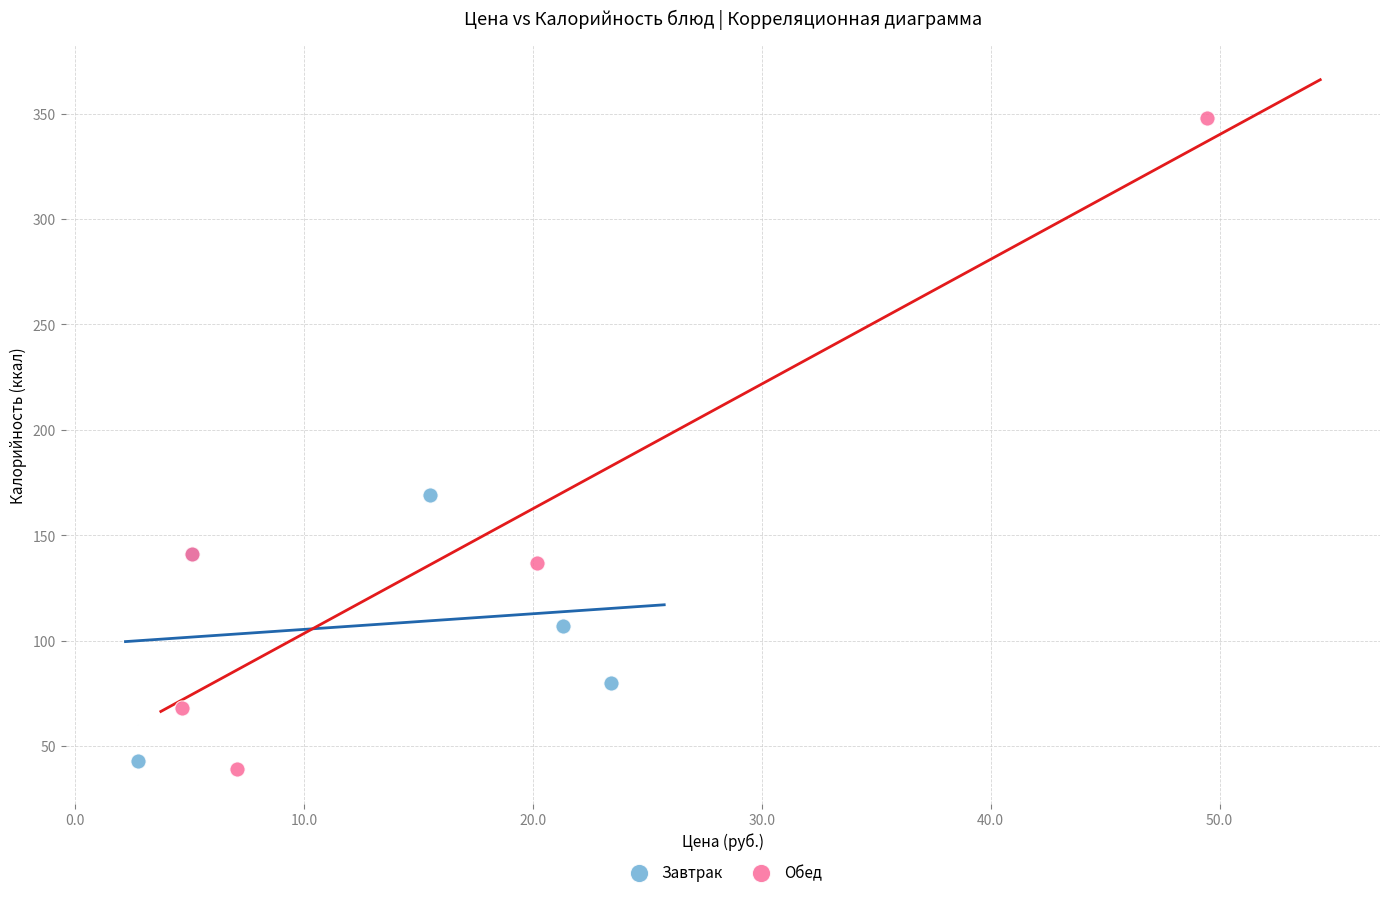

Which series reaches the maximum Y coordinate?

Обед